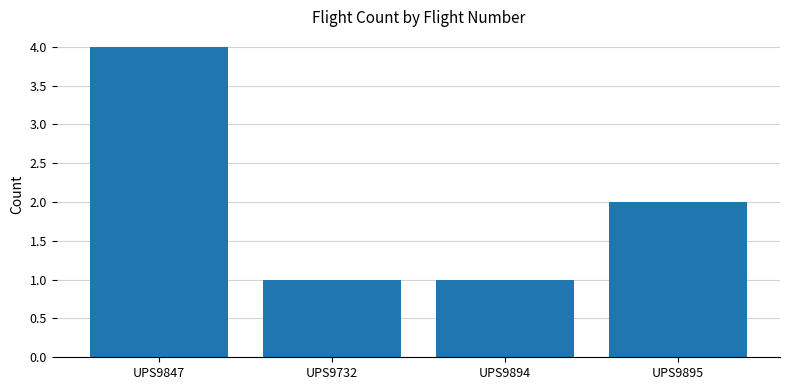

What is the difference between the values at UPS9732 and UPS9895?

1